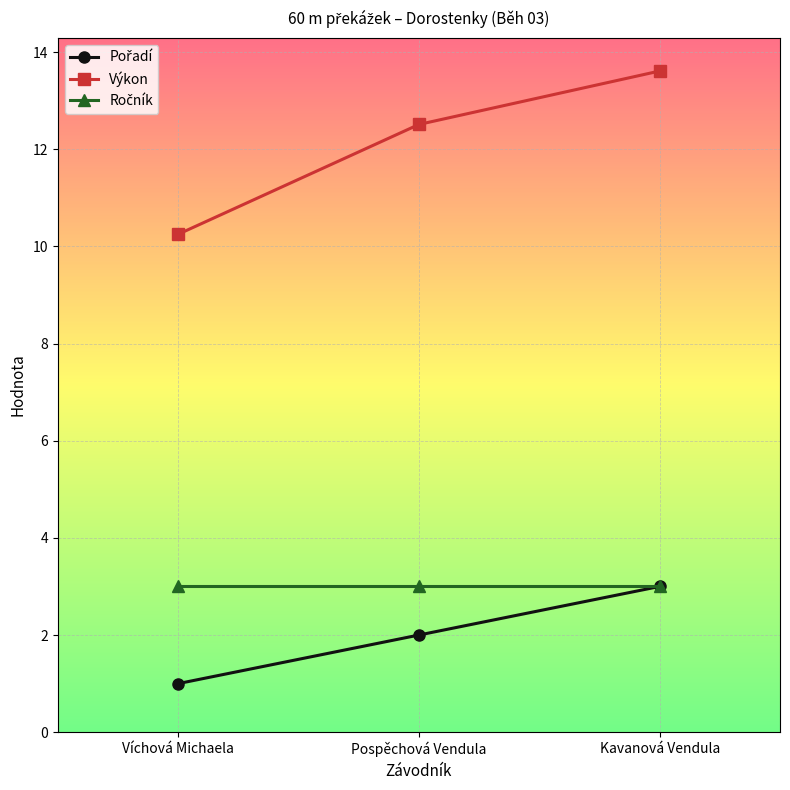

What is the sum of the Výkon values at Kavanová Vendula and Víchová Michaela?

23.9